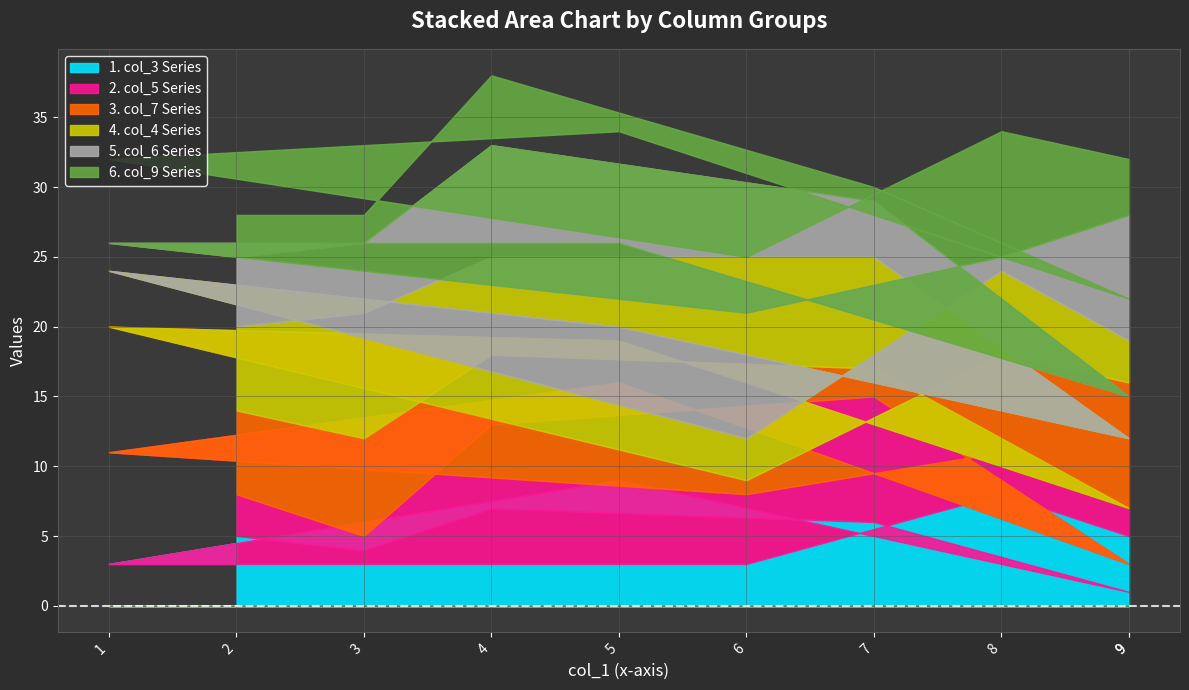

Which series ends up on top after the final intersection of col_5 and col_9?

col_9